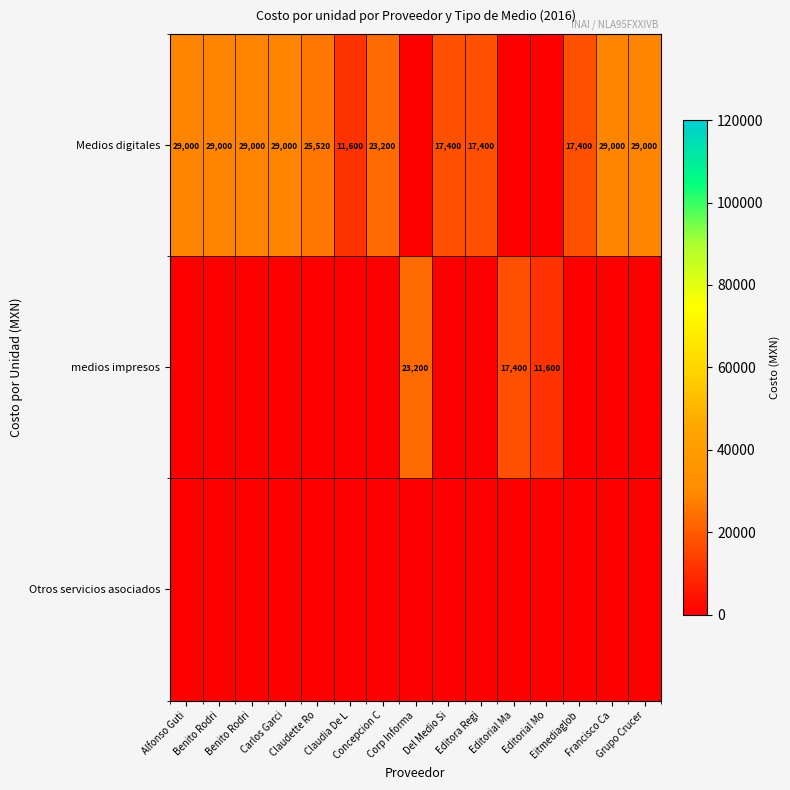

What is the difference between the maximum and minimum values in the medios impresos series?

23200